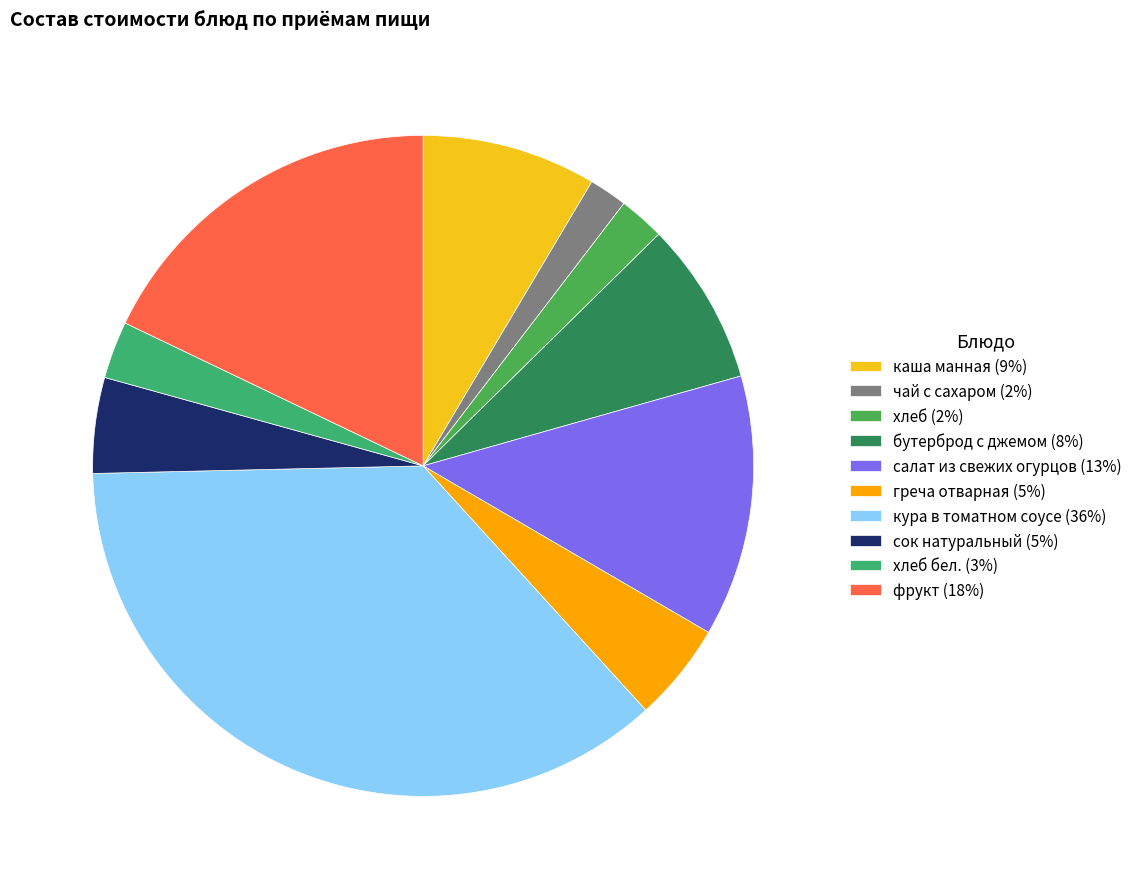

Count the number of slices in the pie.

10